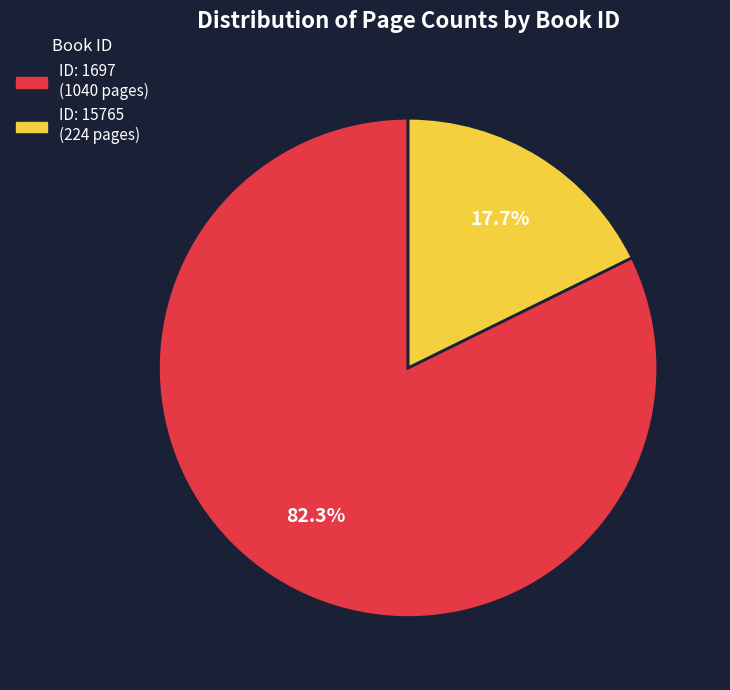

How many slices are in this pie chart?

2